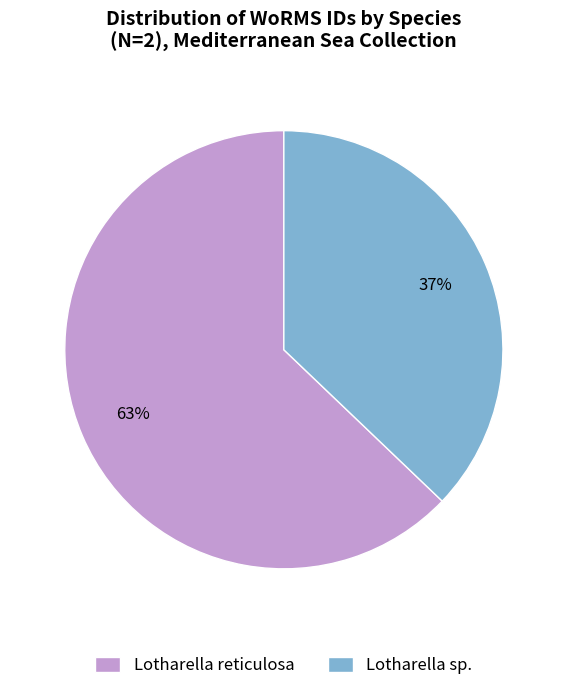

To the nearest percent, what is the difference between the largest and smallest slice percentages?

26%